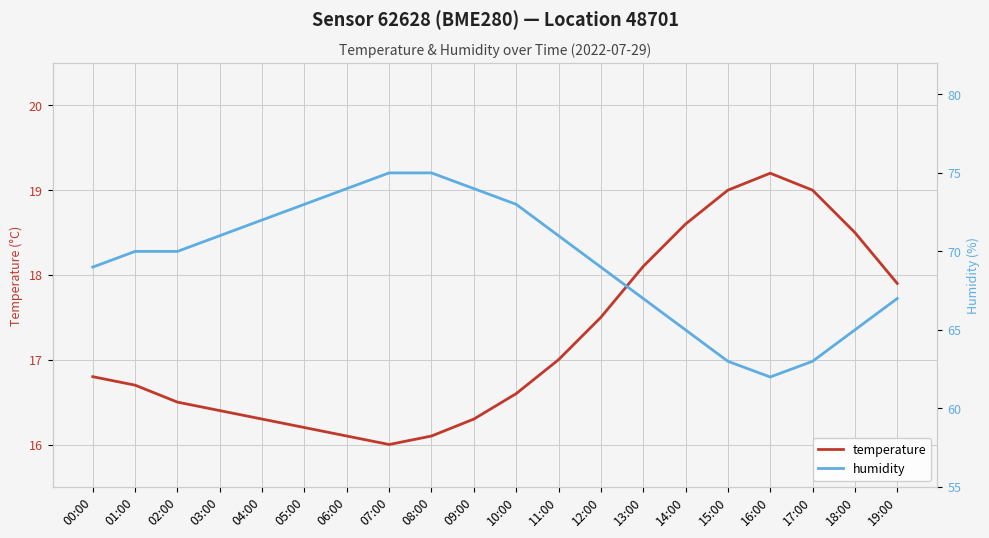

What is the sum of the temperature values at 03:00 and 15:00?

35.4